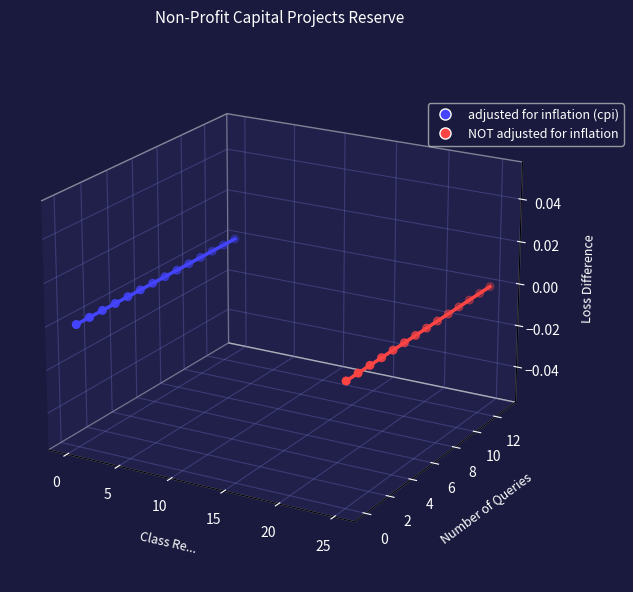

Which series has the largest total across all categories?

adjusted for inflation (cpi)